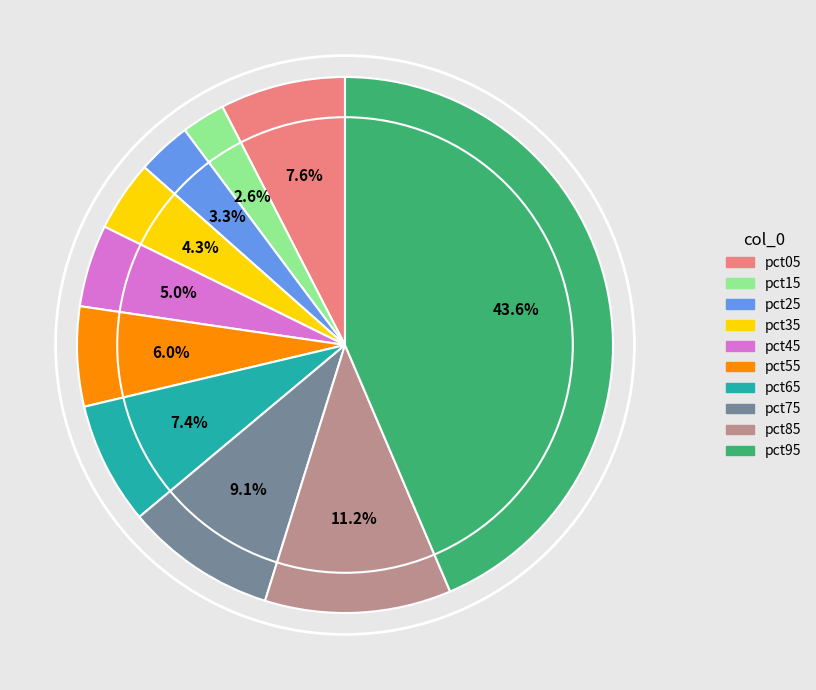

Does any single category account for the majority?

No